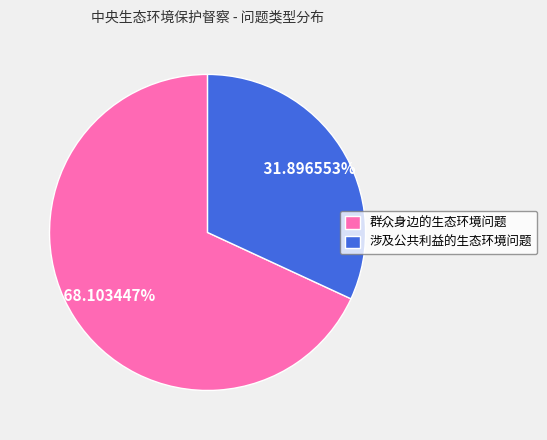

To the nearest percent, what is the combined percentage of 群众身边的生态环境问题 and 涉及公共利益的生态环境问题?

100%